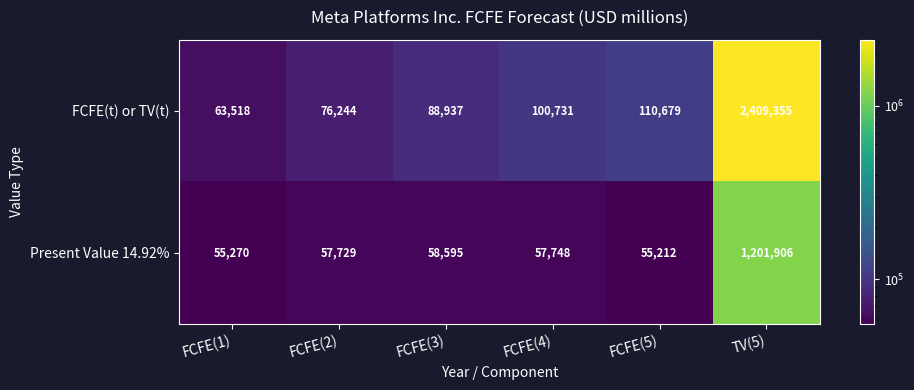

Is it true that FCFE(t) or TV(t) equals 20673 at FCFE(2)?

False